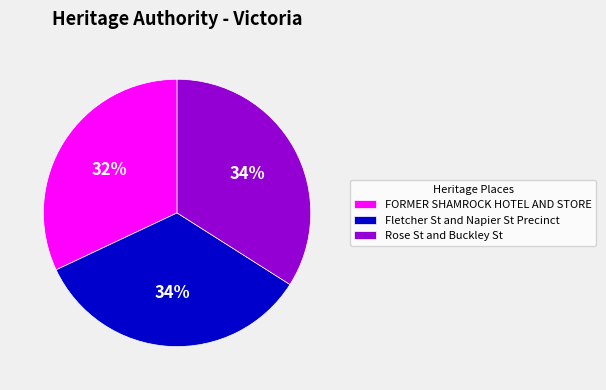

Does any single category account for the majority?

No